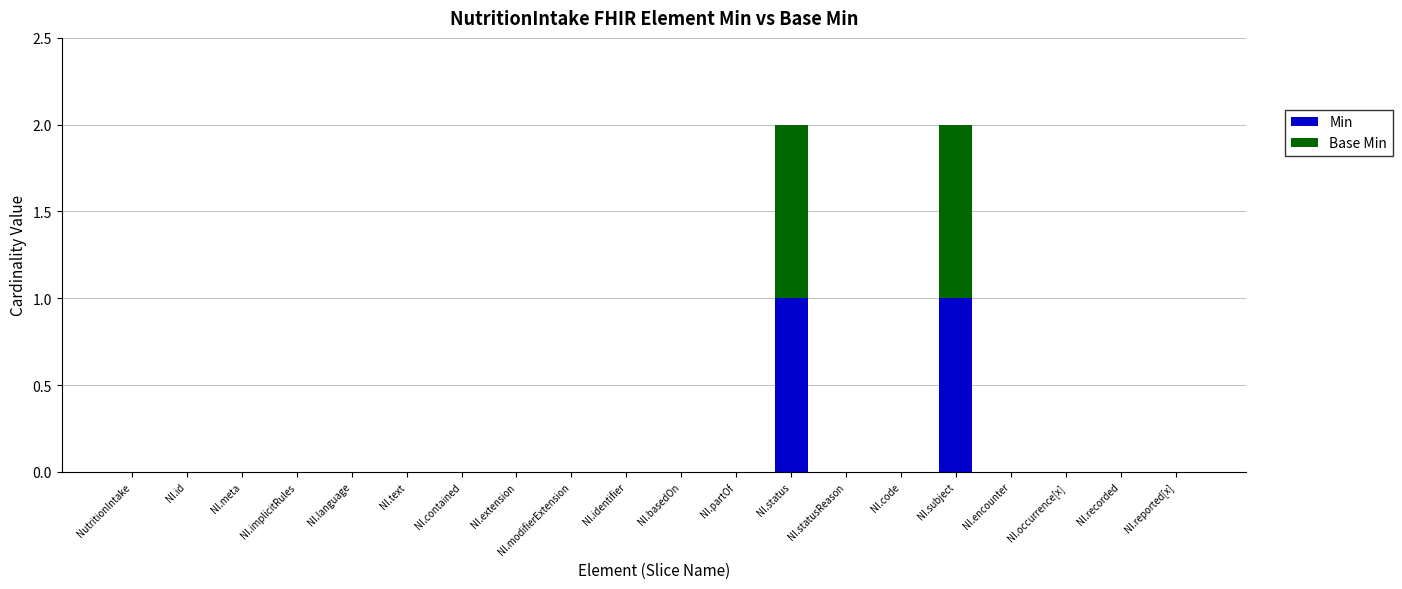

The value of Min at NI.reported[x] is 0. True or false?

True